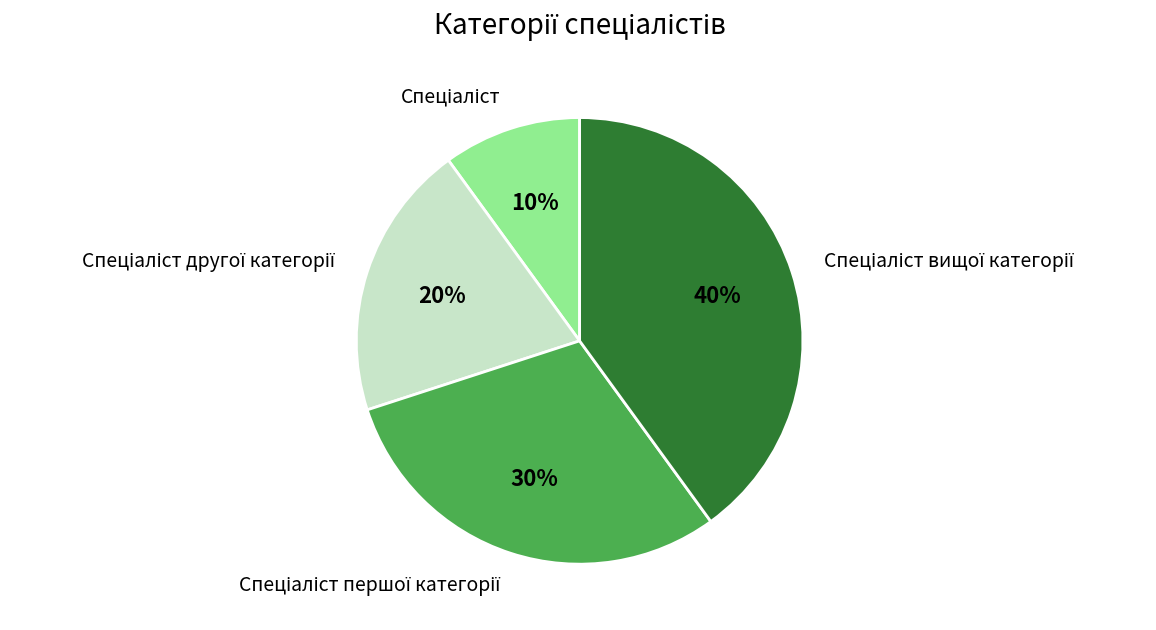

How many segments does this pie chart have?

4